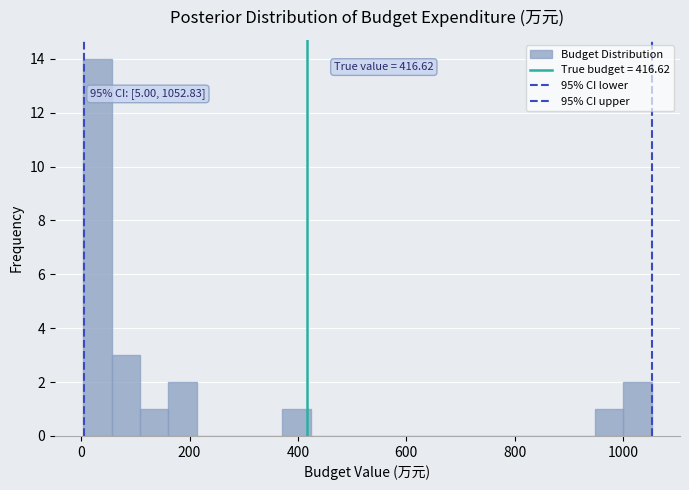

Read against the x-axis, roughly where is the centre of the tallest bar?

20